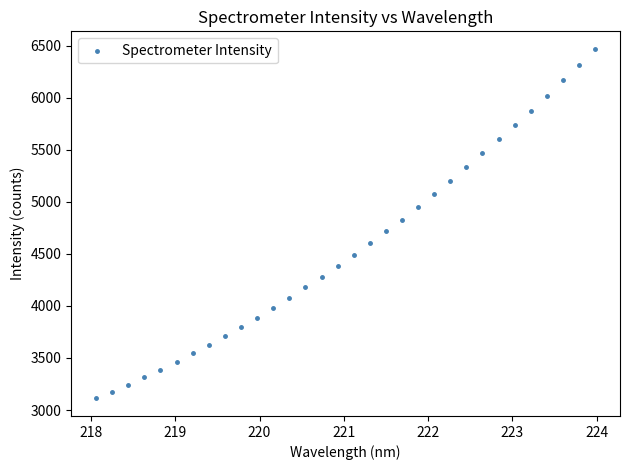

What is the range of Y values (max minus min)?

3358.0